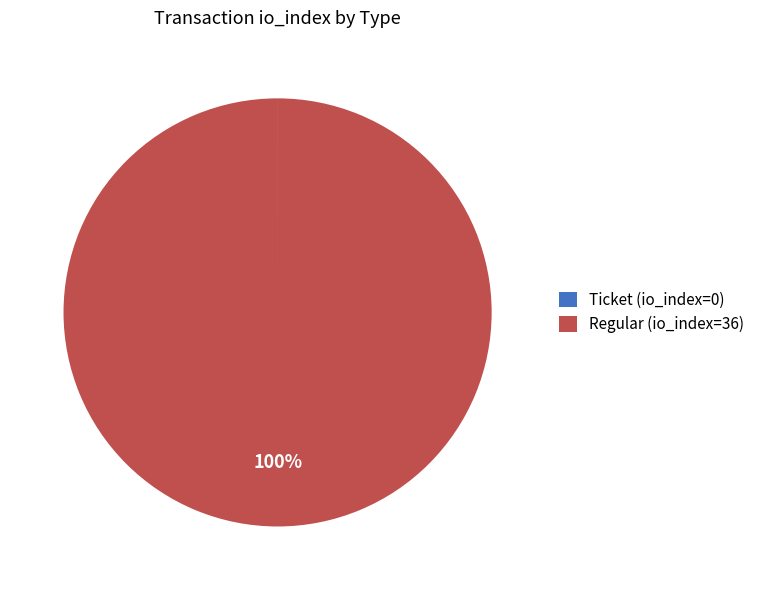

Which category accounts for the majority?

Regular (io_index=36)